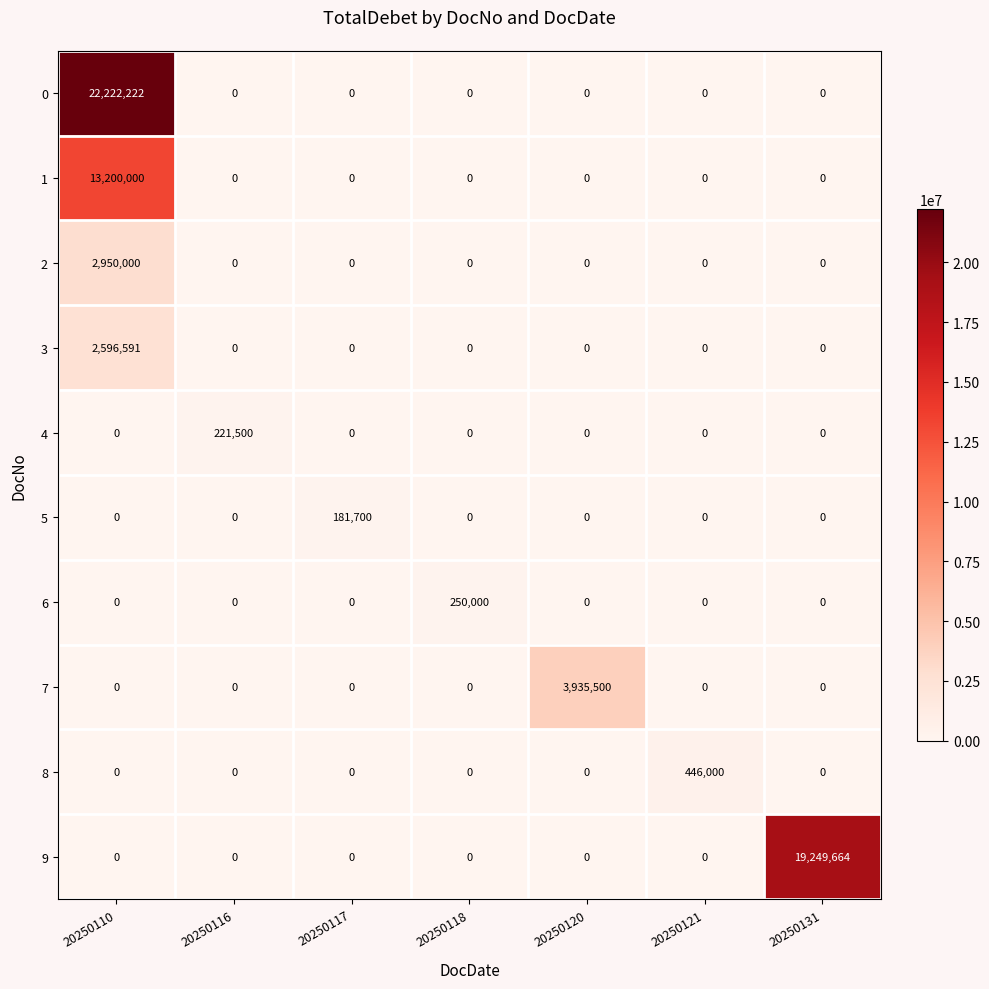

What is the difference between the maximum and minimum values in the 1 series?

13200000